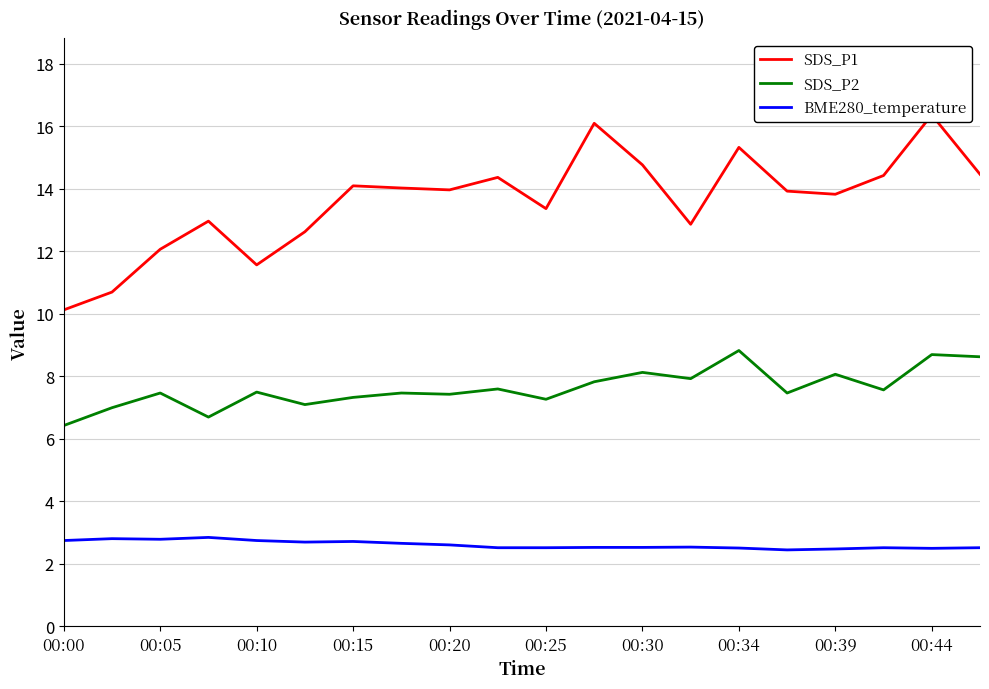

What is the difference between the BME280_temperature values at 00:20 and 00:34?

0.1